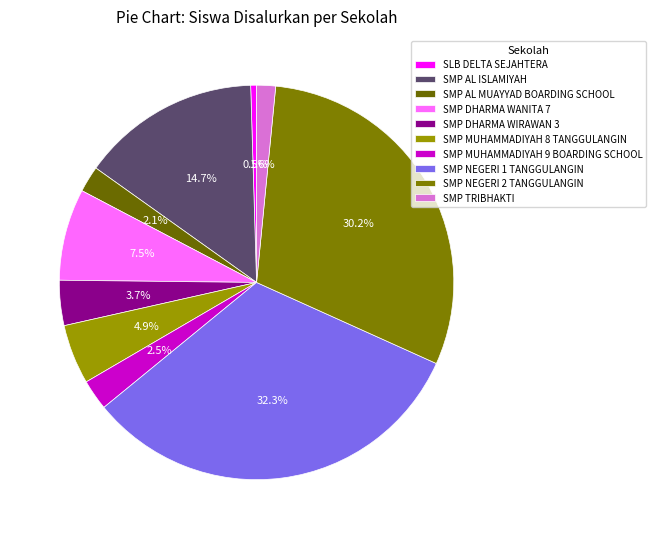

What is the largest slice in the pie chart?

SMP NEGERI 1 TANGGULANGIN